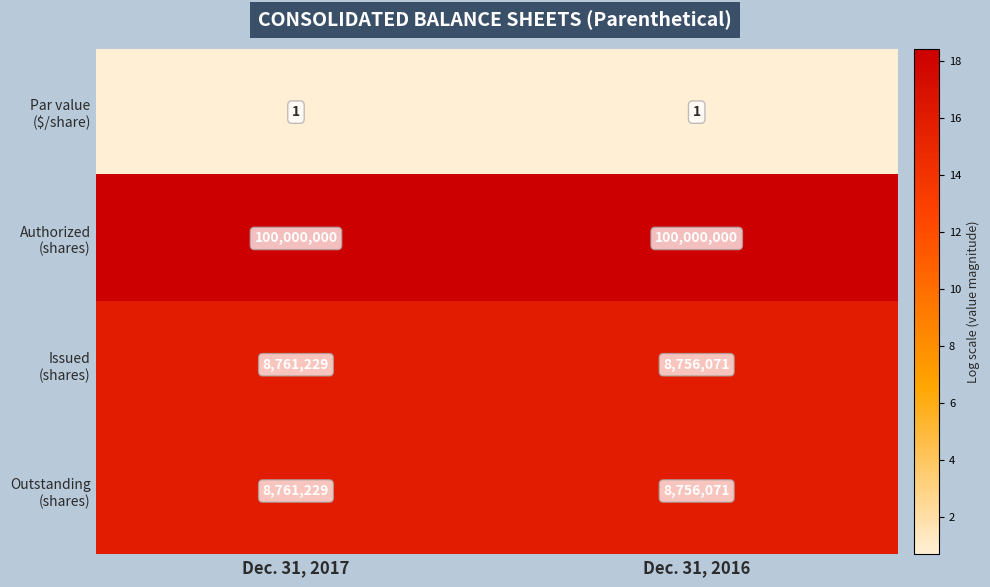

At which category is the sum across all series the highest?

Dec. 31, 2017